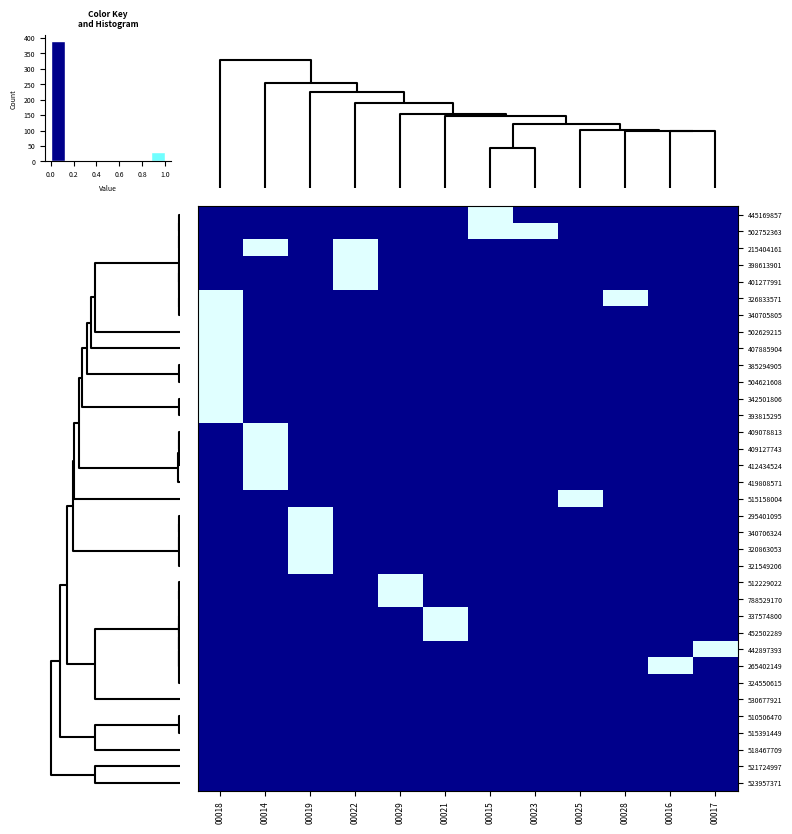

What is the total value across all series at 6?

2